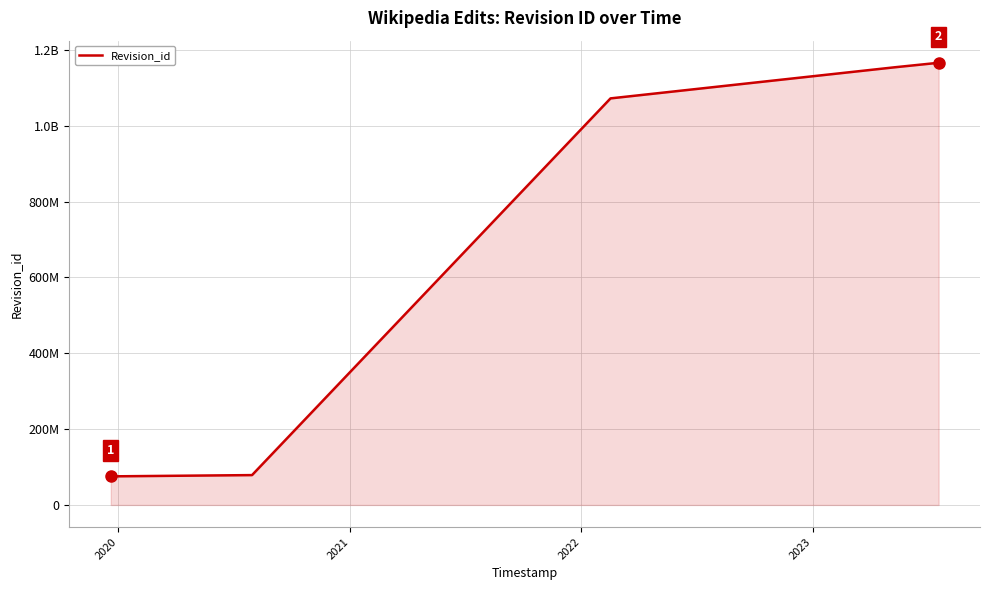

Is this an area chart (filled region under the line)?

Yes